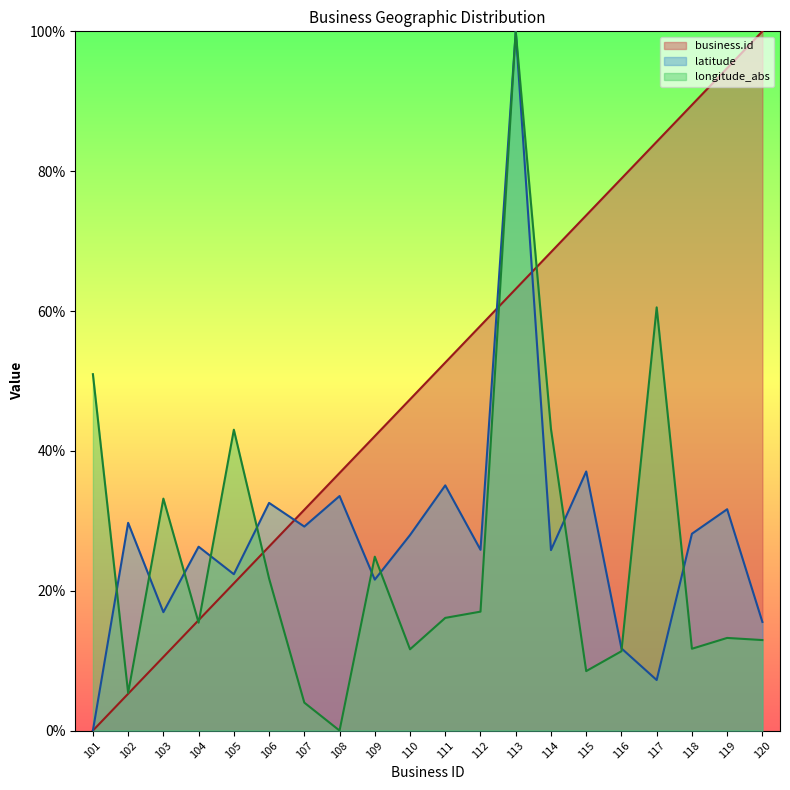

How many times do longitude_abs and business.id cross each other?

5